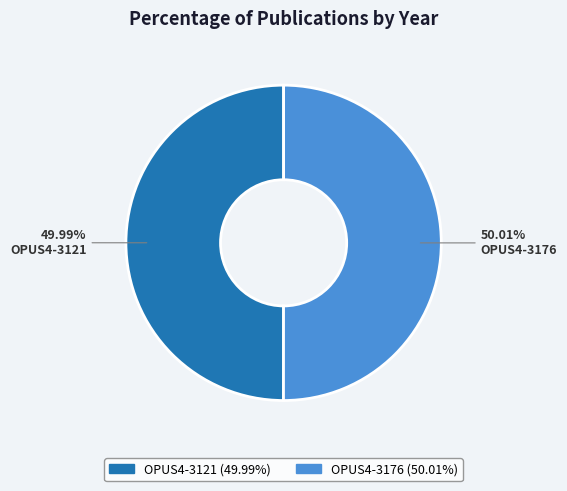

Do OPUS4-3121 and OPUS4-3176 together represent more than half of the pie?

Yes